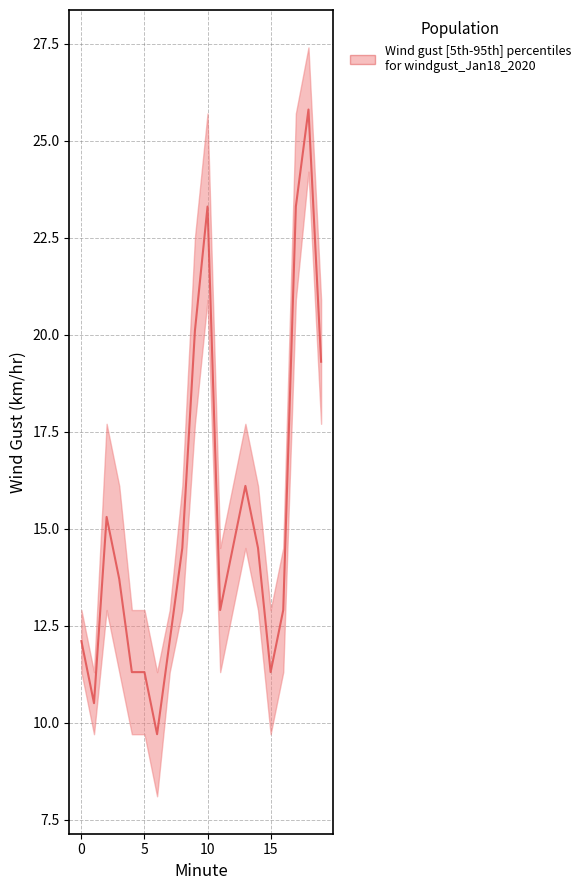

What is the difference between the second highest and second lowest values in the upper series?

14.4